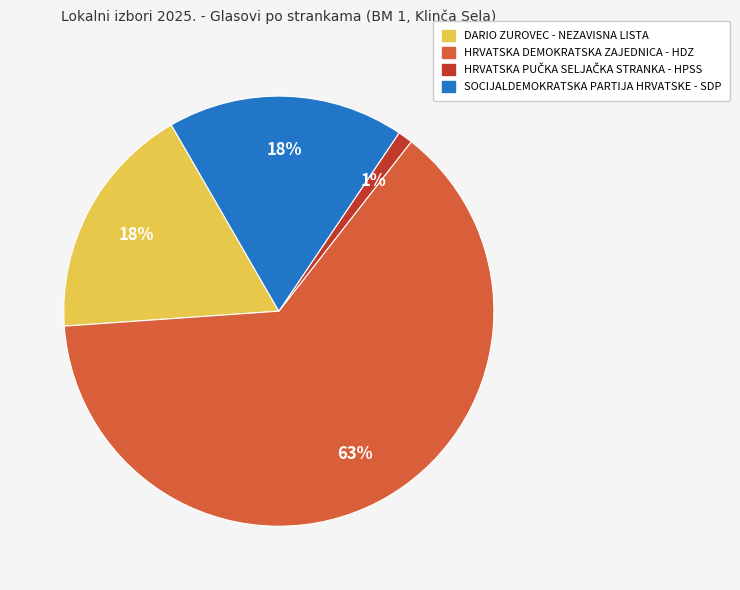

Which slice is the largest?

HRVATSKA DEMOKRATSKA ZAJEDNICA - HDZ